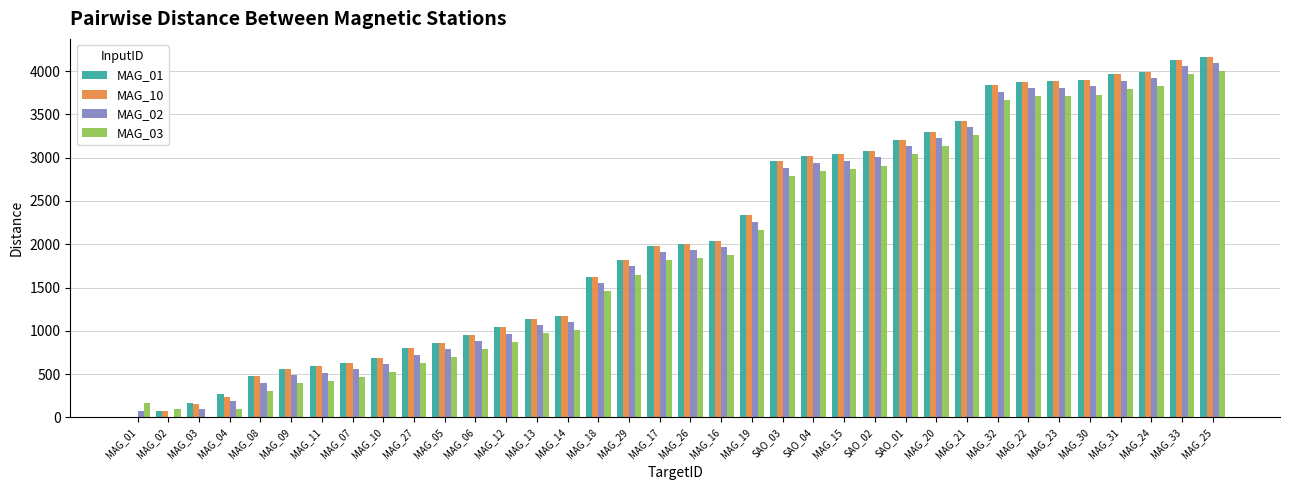

Is it true that MAG_02 equals 2964.1 at MAG_15?

True